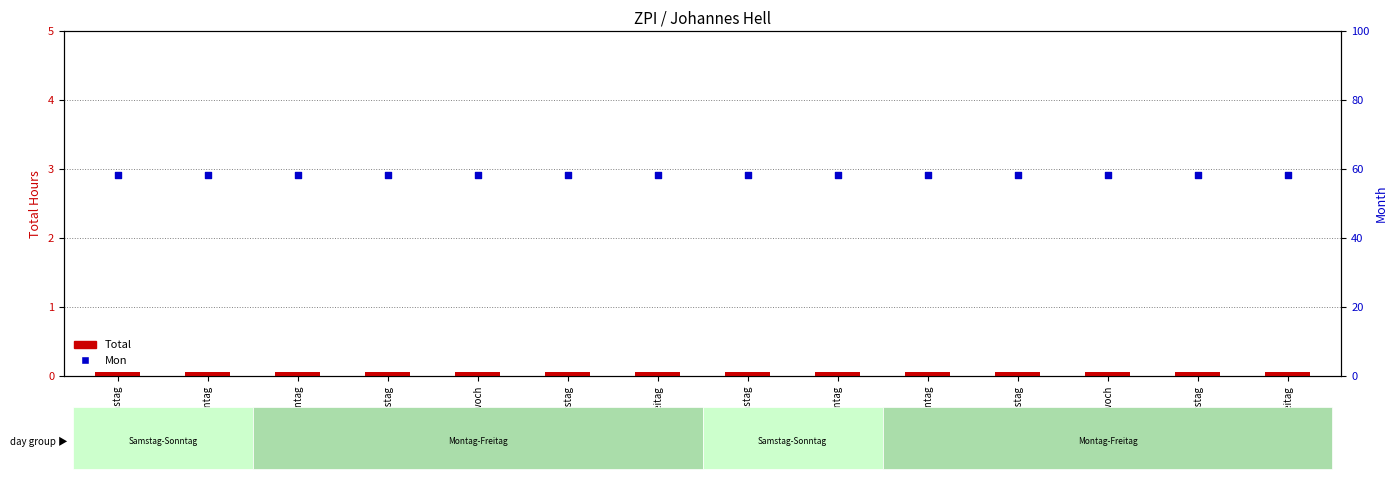

Which series contains the highest Y value?

Mon